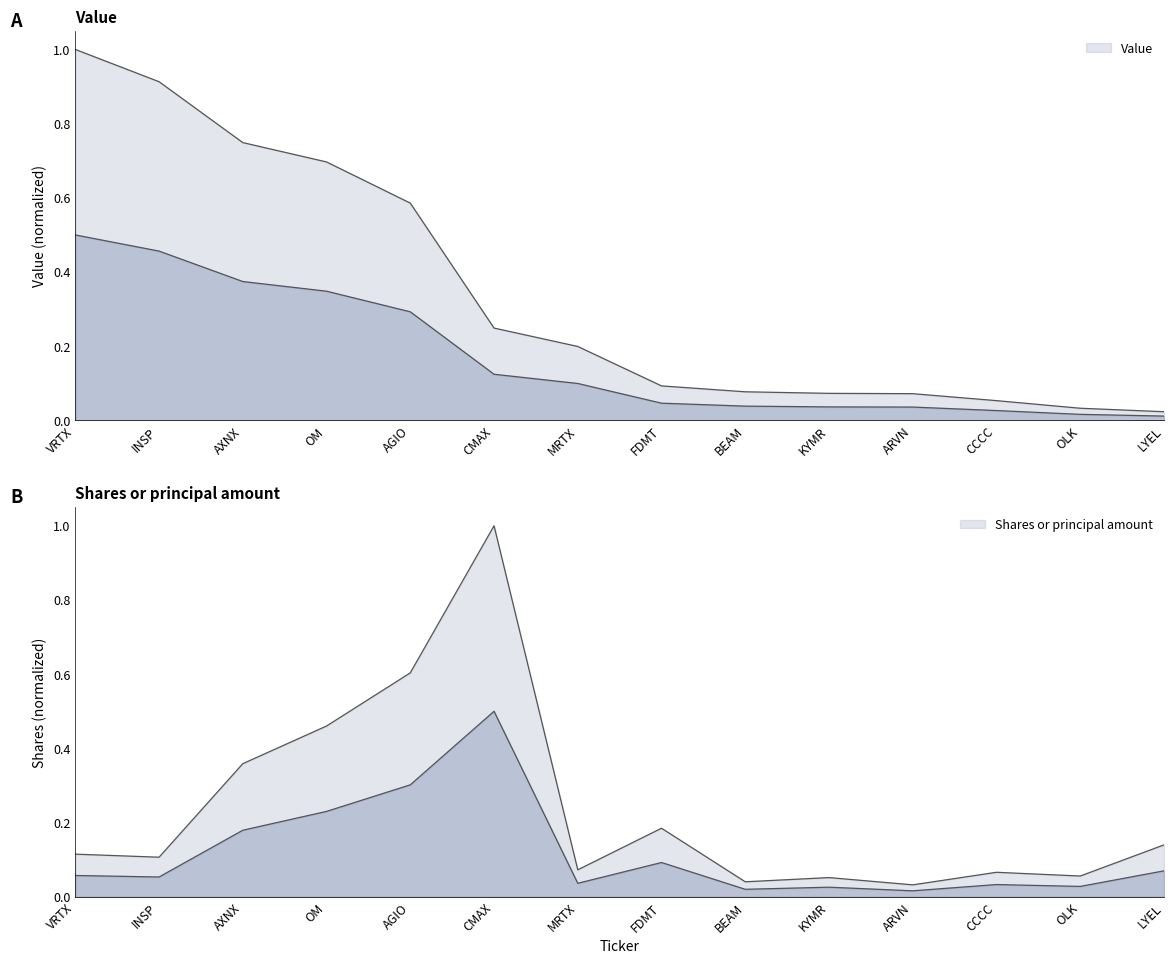

What is the total value across all series at INSP?

1.0